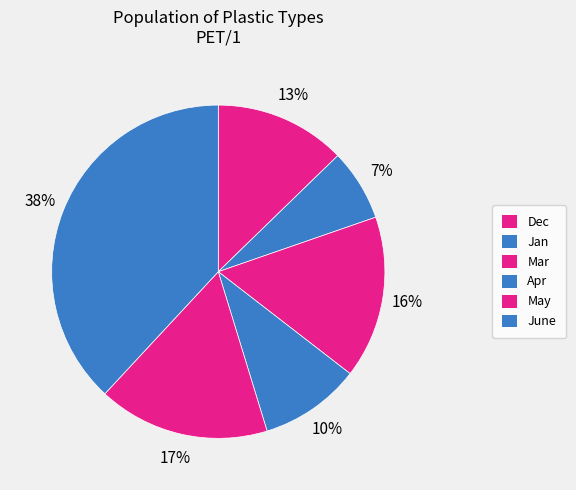

True or false: Mar accounts for 11% of the total.

False